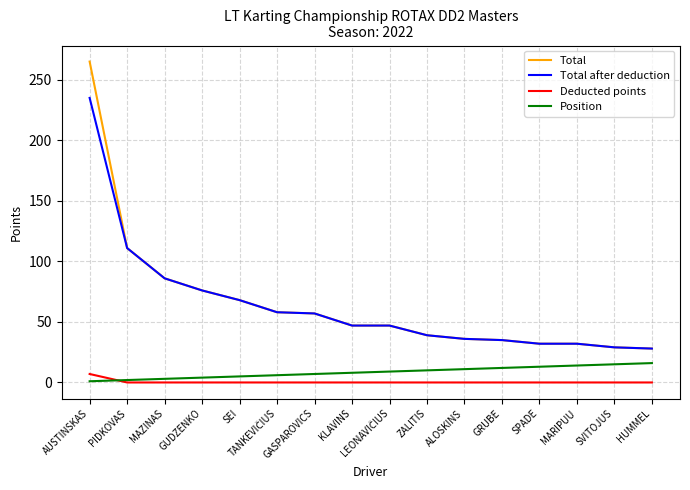

What position from the left is ZALITIS?

10